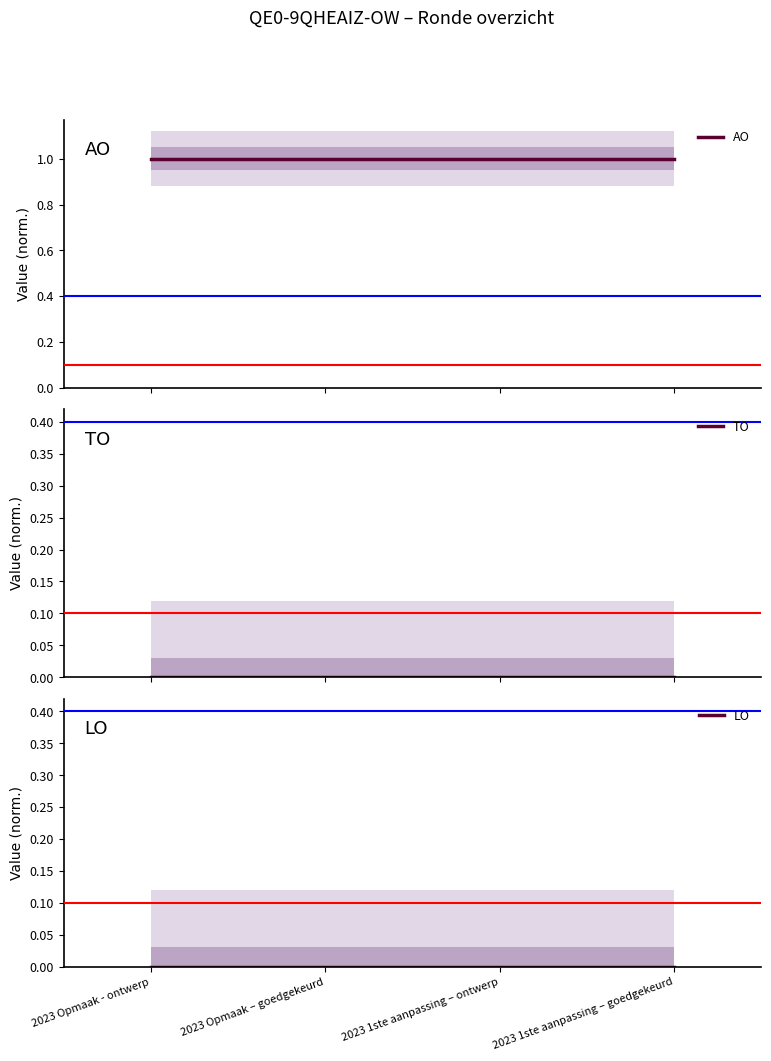

What is the greatest value displayed?

1